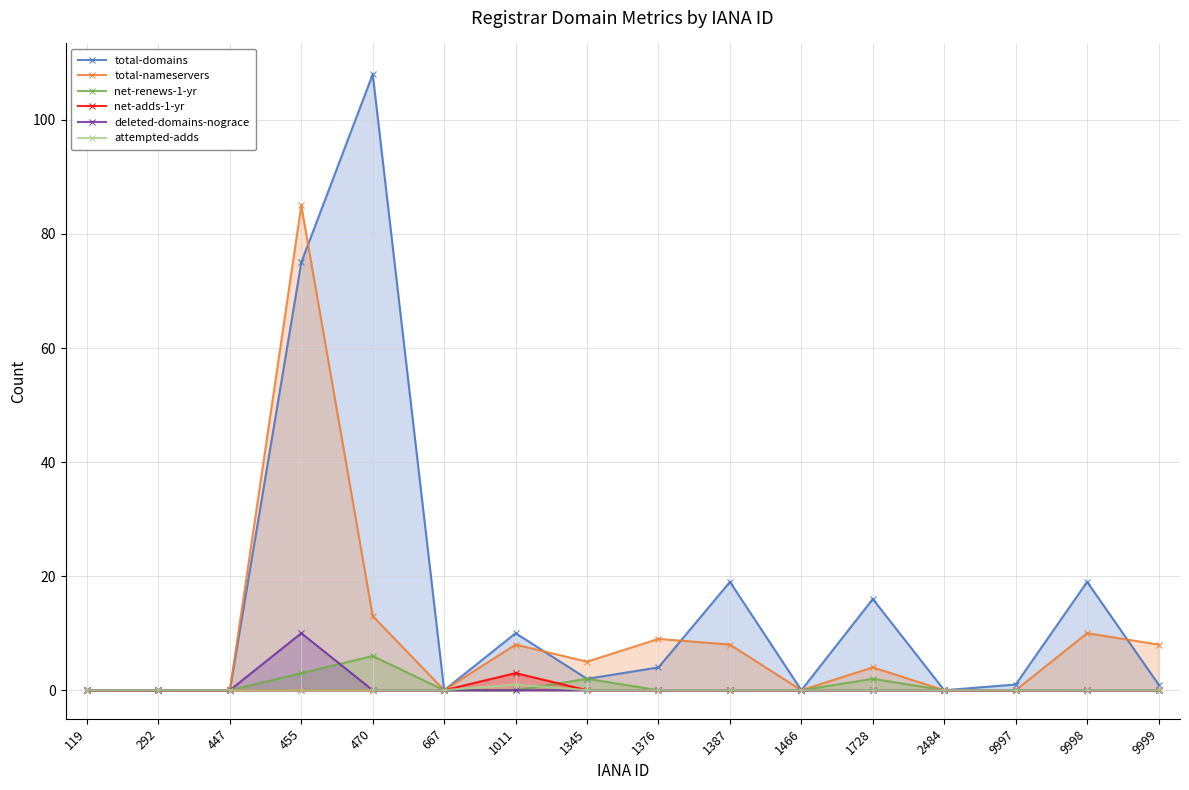

Reading right to left, extract all data points from this chart.

total-domains: 9999=1	9998=19	9997=1	2484=0	1728=16	1466=0	1387=19	1376=4	1345=2	1011=10	667=0	470=108	455=75	447=0	292=0	119=0
total-nameservers: 9999=8	9998=10	9997=0	2484=0	1728=4	1466=0	1387=8	1376=9	1345=5	1011=8	667=0	470=13	455=85	447=0	292=0	119=0
net-renews-1-yr: 9999=0	9998=0	9997=0	2484=0	1728=2	1466=0	1387=0	1376=0	1345=2	1011=0	667=0	470=6	455=3	447=0	292=0	119=0
net-adds-1-yr: 9999=0	9998=0	9997=0	2484=0	1728=0	1466=0	1387=0	1376=0	1345=0	1011=3	667=0	470=0	455=0	447=0	292=0	119=0
deleted-domains-nograce: 9999=0	9998=0	9997=0	2484=0	1728=0	1466=0	1387=0	1376=0	1345=0	1011=0	667=0	470=0	455=10	447=0	292=0	119=0
attempted-adds: 9999=0	9998=0	9997=0	2484=0	1728=0	1466=0	1387=0	1376=0	1345=0	1011=1	667=0	470=0	455=0	447=0	292=0	119=0